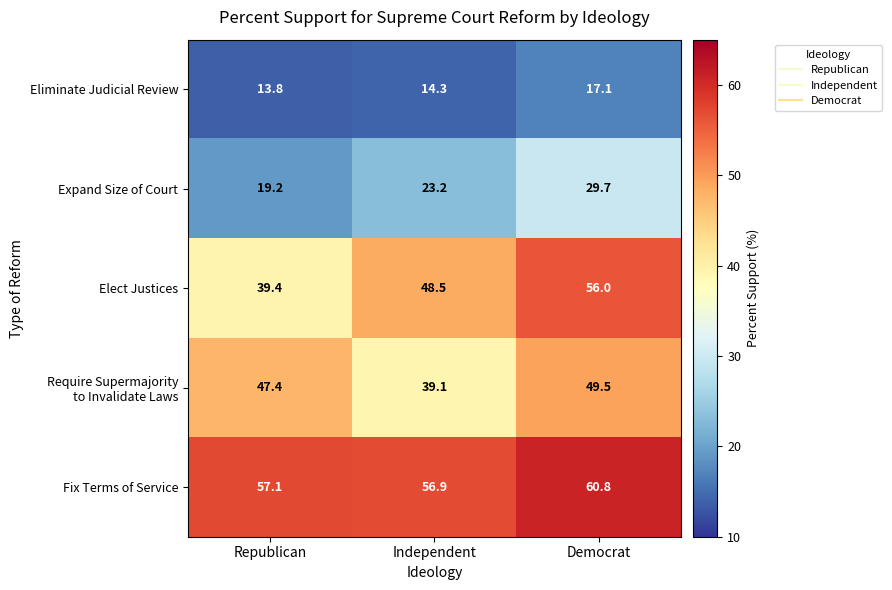

What is the smallest value displayed?

13.8